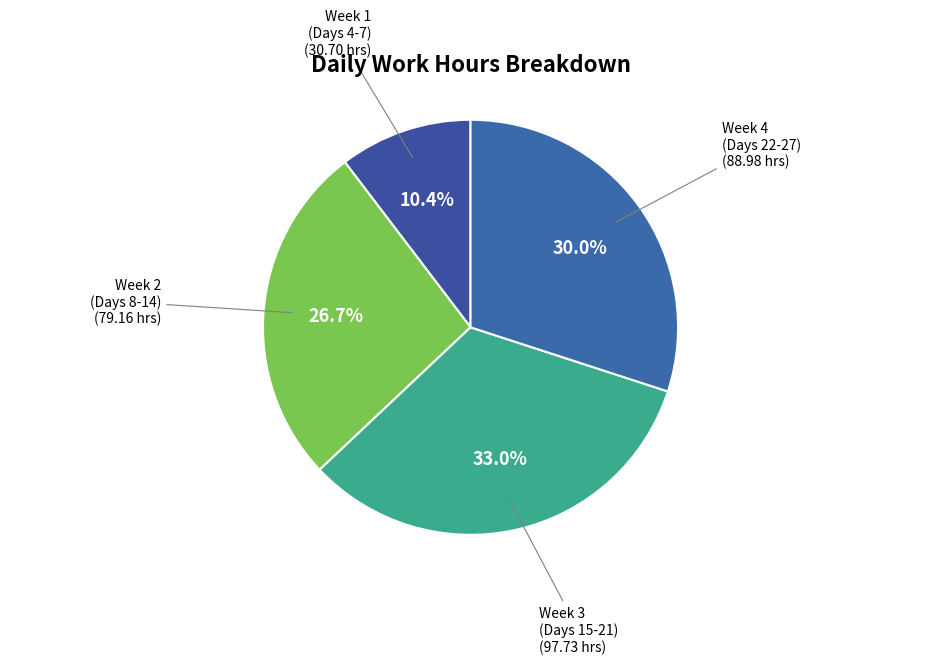

Does any single category account for the majority?

No